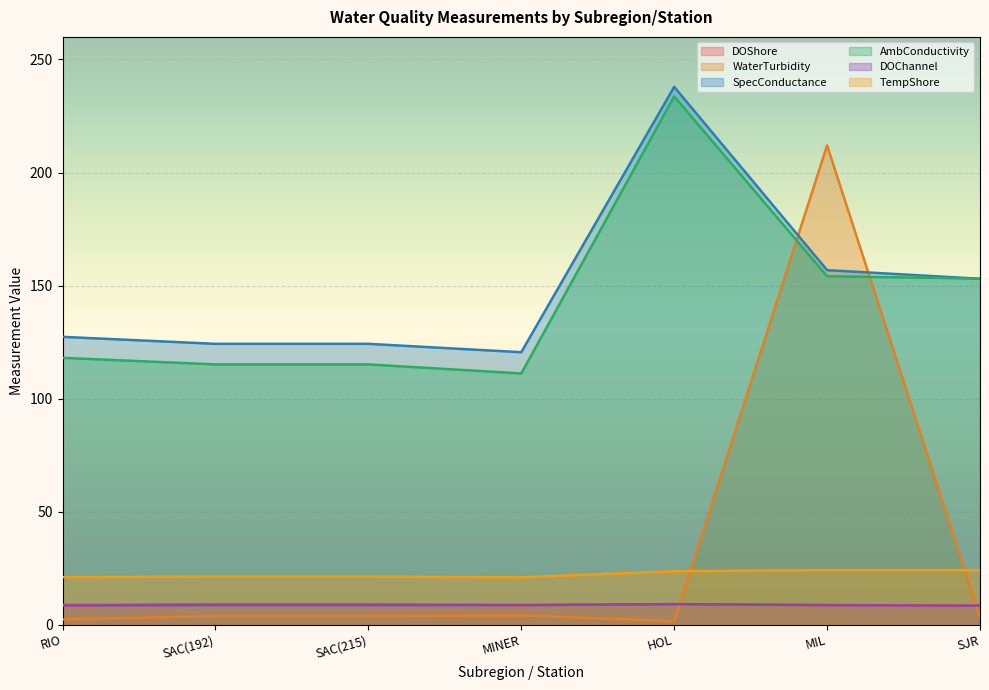

Is the value of TempShore at MIL greater than the value of AmbConductivity at MINER?

No